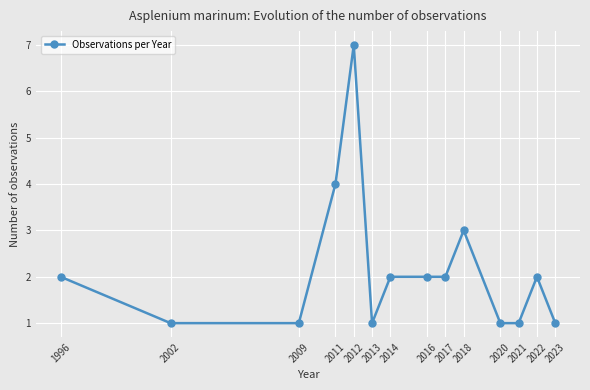

Does the chart have visible grid lines?

Yes